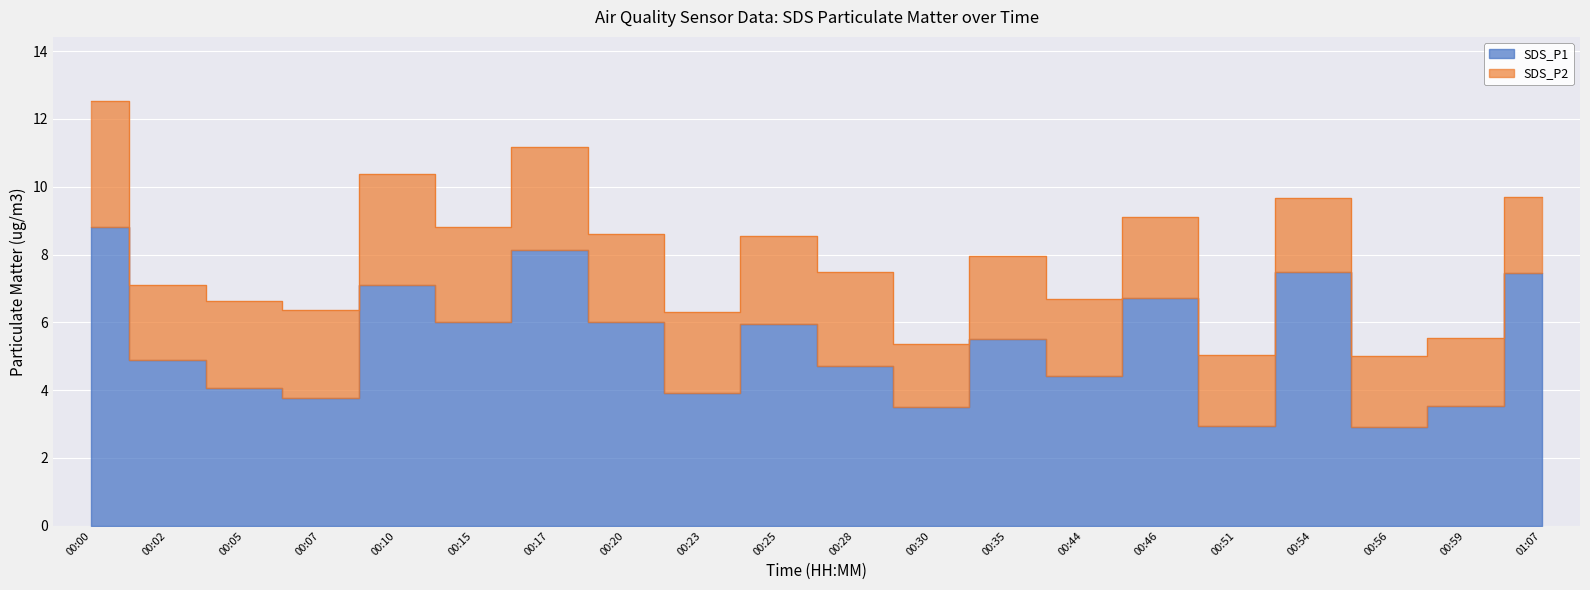

Which label corresponds to the largest value in the chart?

00:00